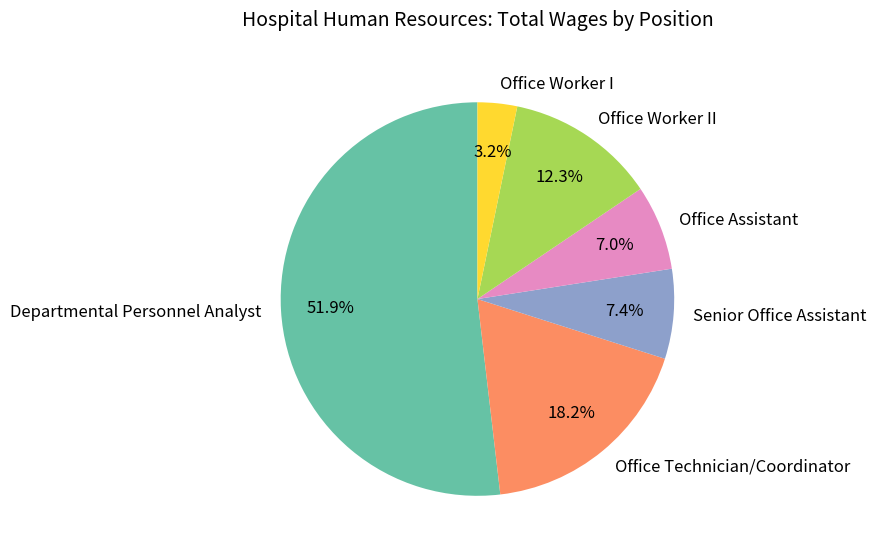

Which slice represents more than half of the pie?

Departmental Personnel Analyst